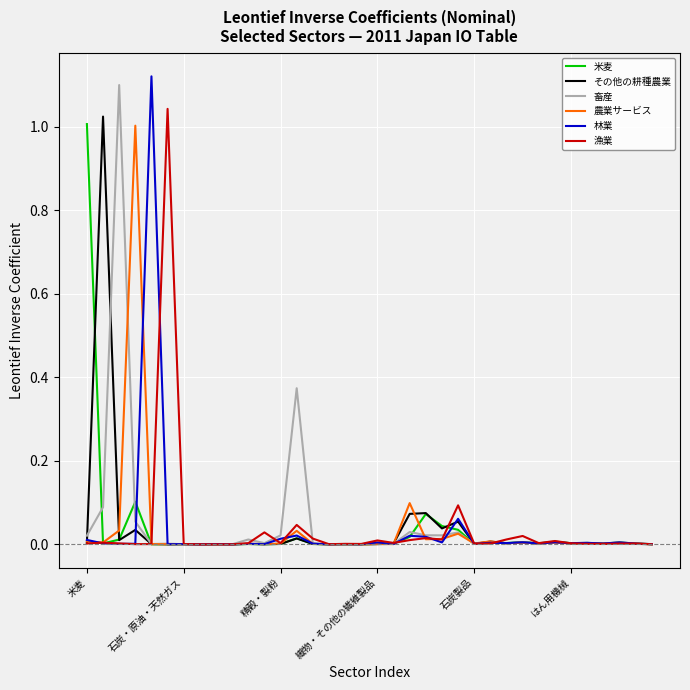

Which series has the largest range (max minus min)?

林業